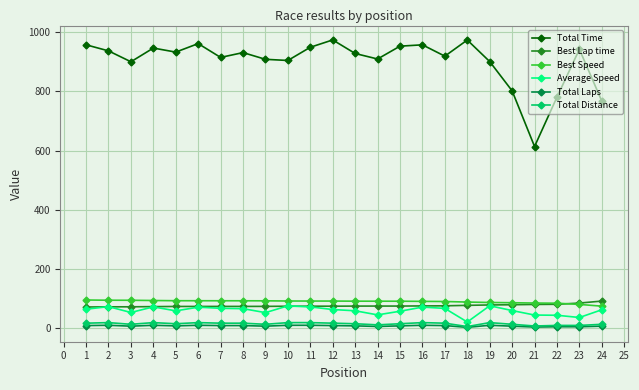

Which series has the largest range (max minus min)?

Total Time